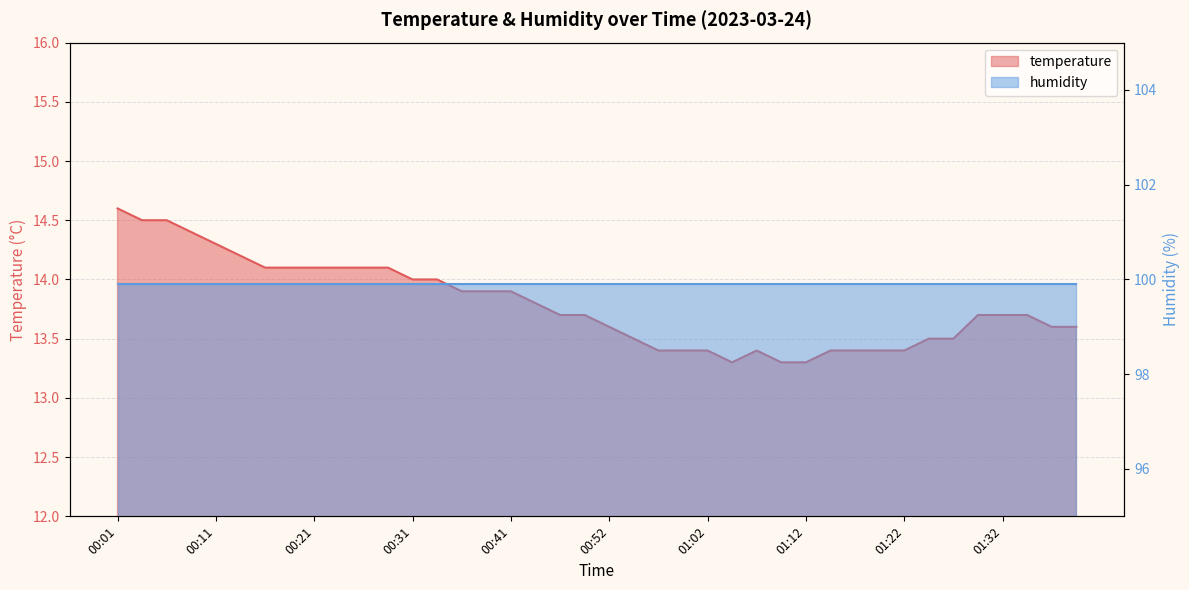

What is the difference between the second highest and second lowest values?

1.2